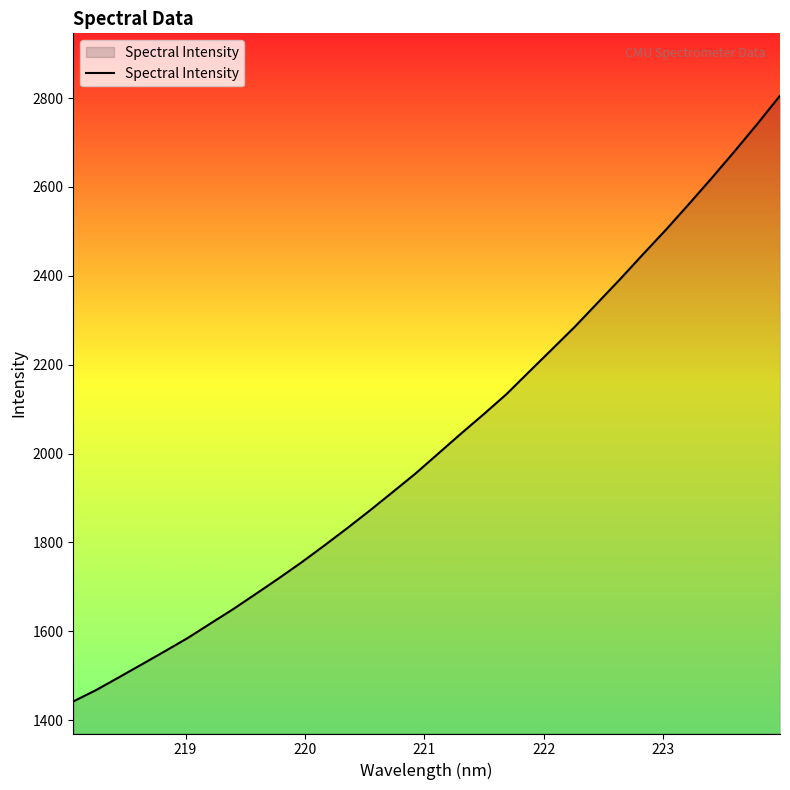

What is the difference between the maximum and minimum values?

1362.9